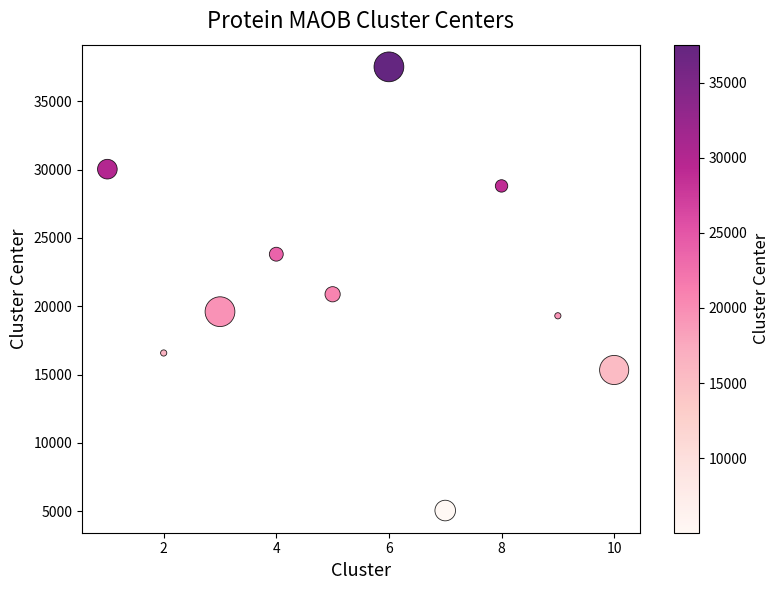

What Y value in the scatter plot is closest to 21283?

20876